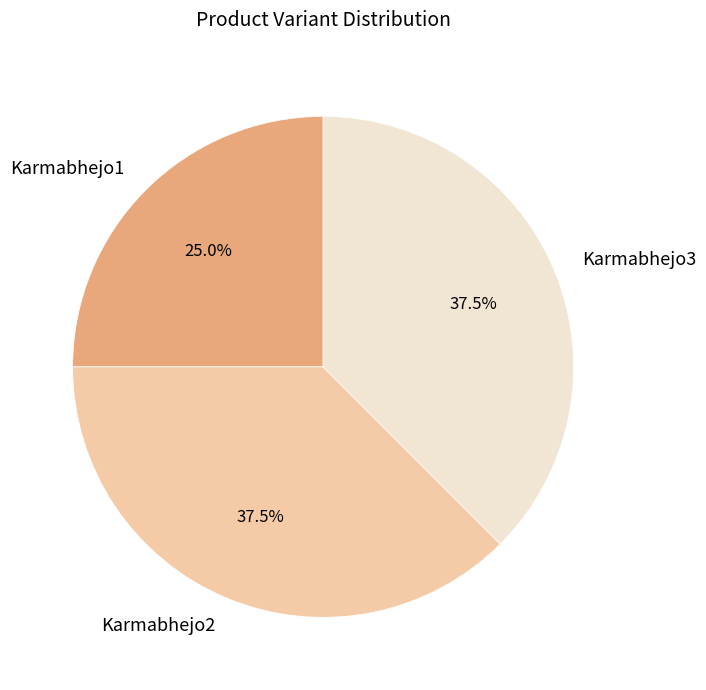

What portion of the pie excludes Karmabhejo1?

75.0%